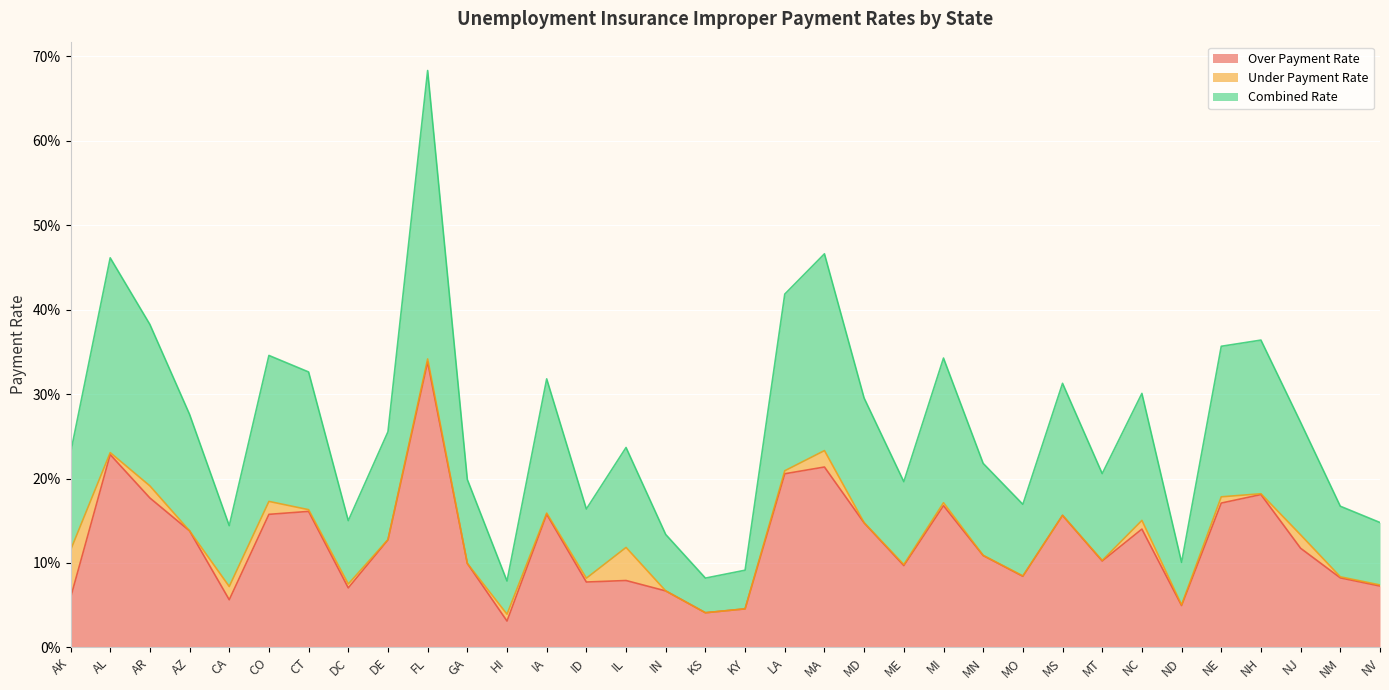

Which has a higher value, ID or ME?

ME